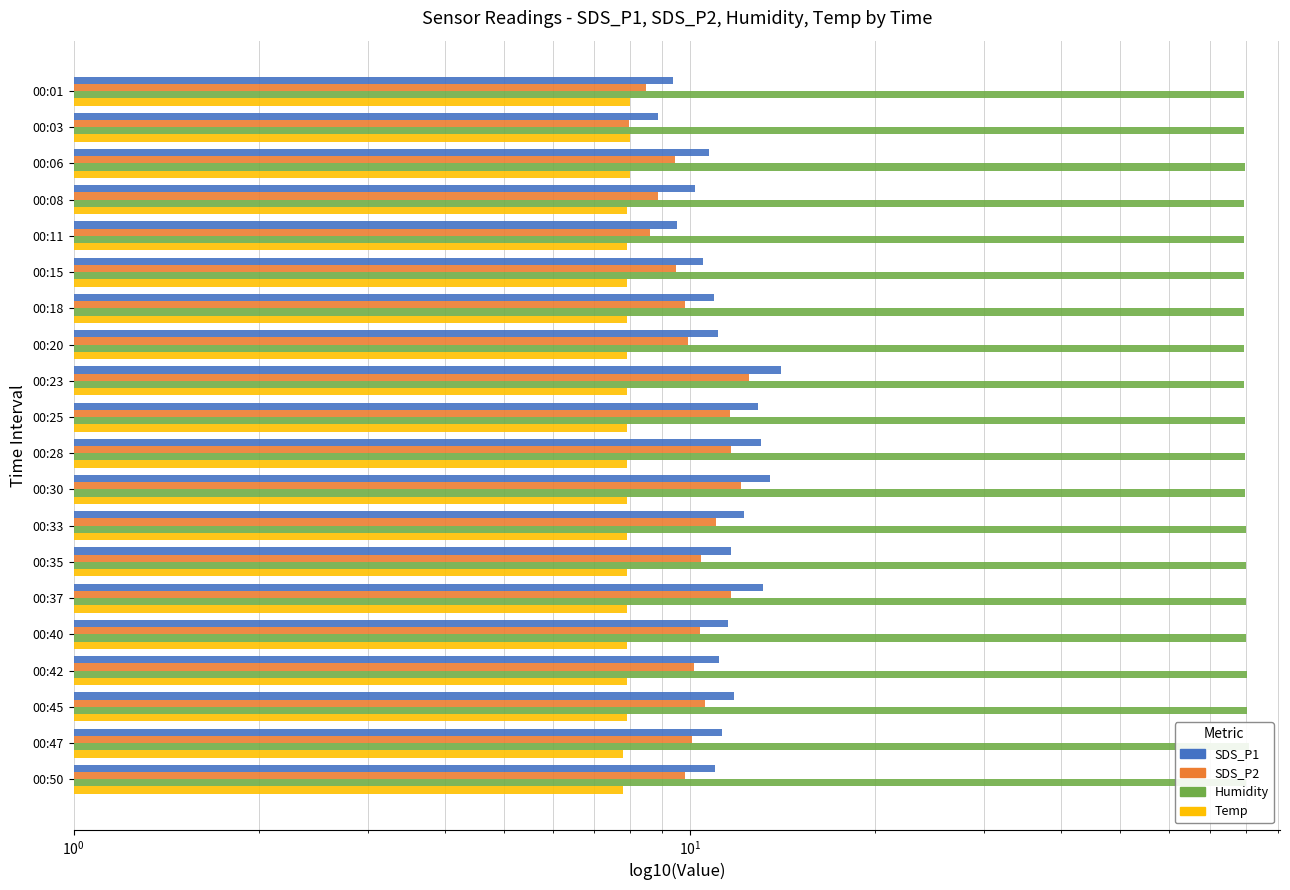

What is the maximum value shown in the chart?

80.8